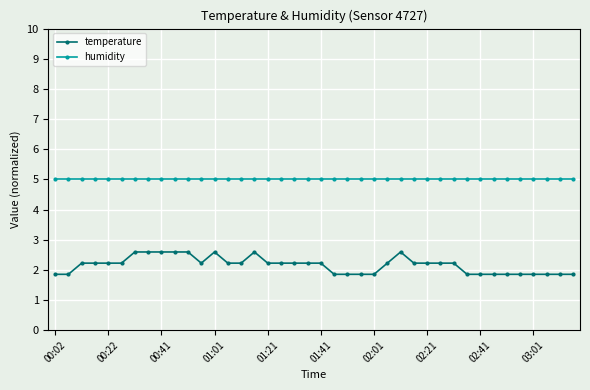

At how many categories does at least one series exceed 2?

40